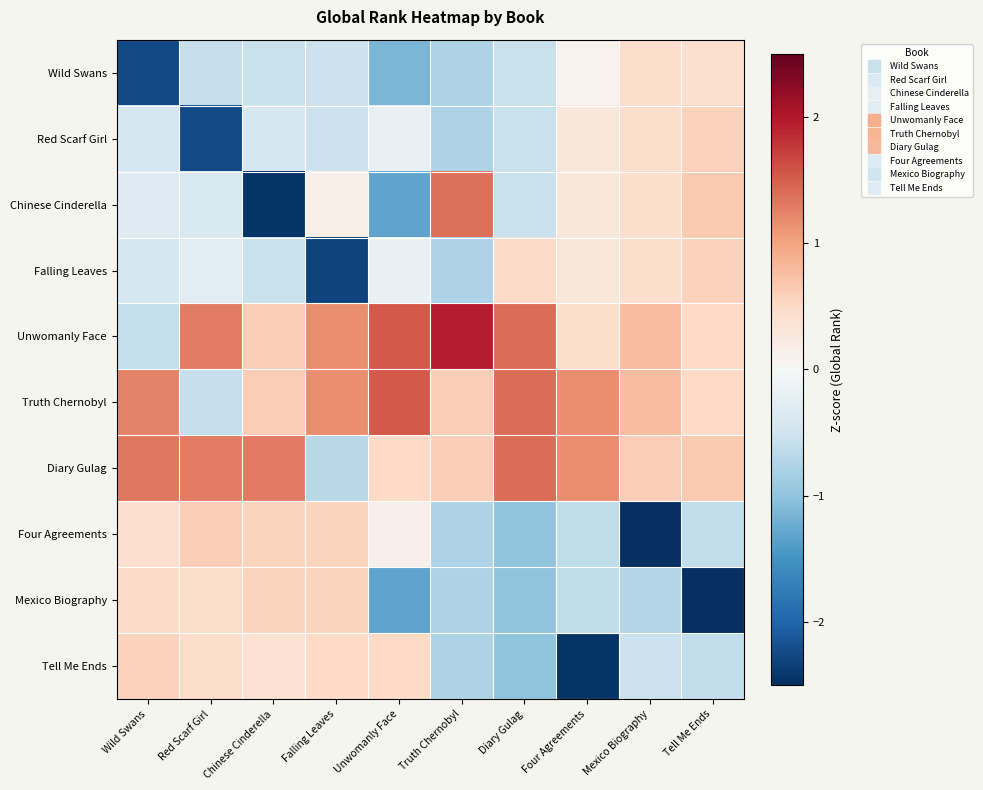

Between Unwomanly Face and Red Scarf Girl, which is larger?

Red Scarf Girl